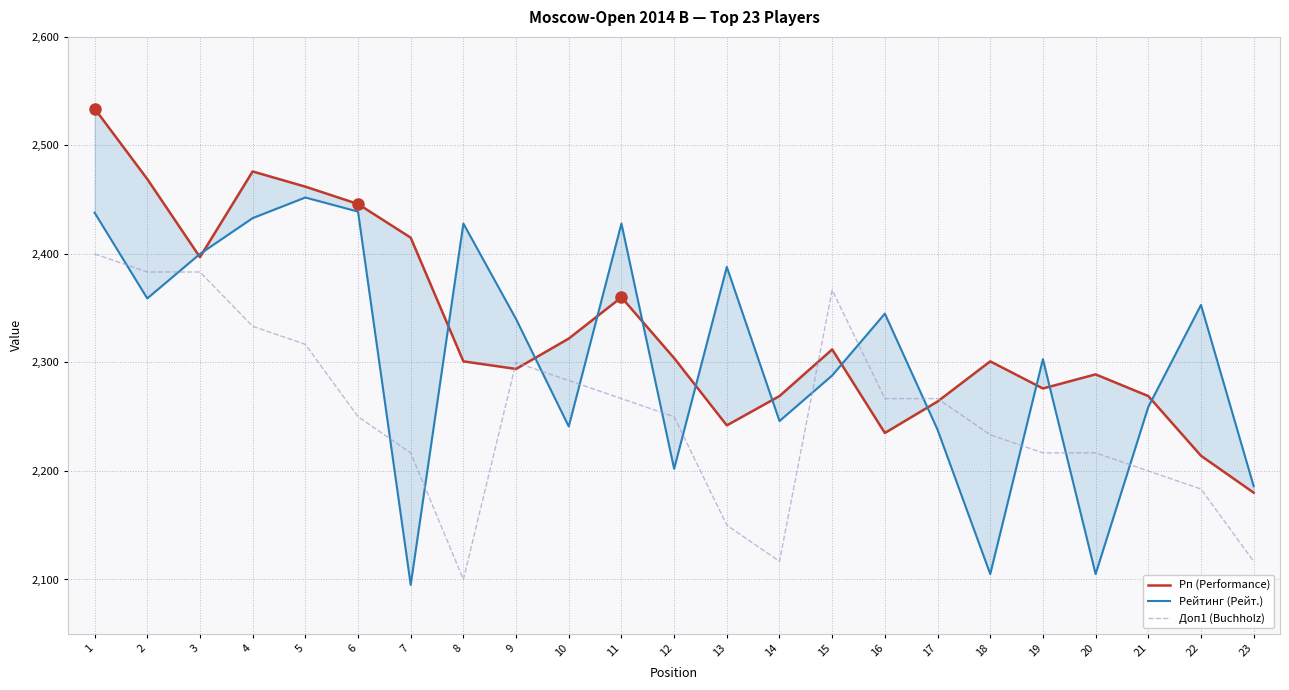

Rank the series by their maximum value, from lowest to highest.

Доп1 (Buchholz), Рейтинг (Рейт.), Рп (Performance)